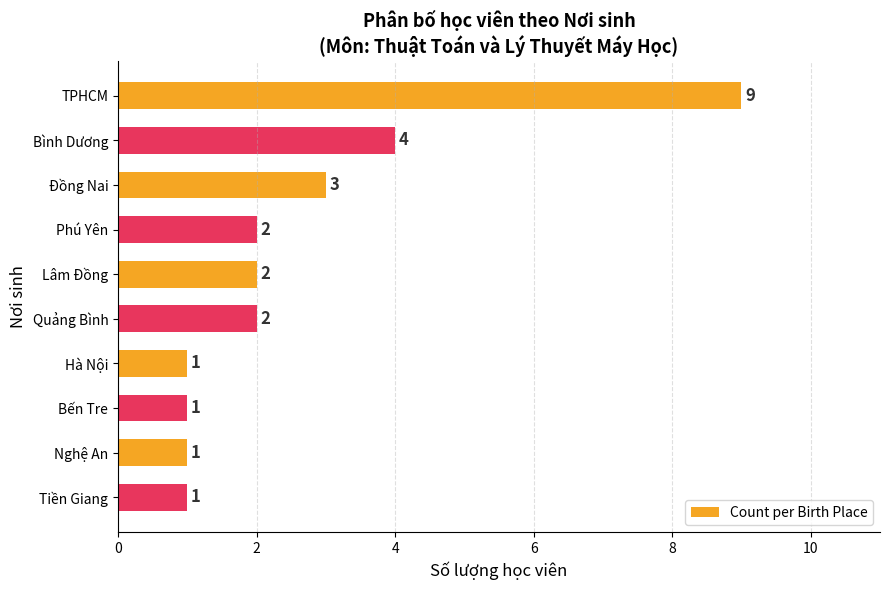

What is the greatest value displayed?

9